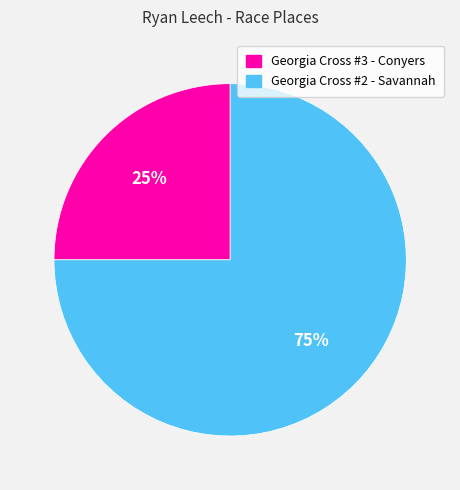

Combined, do Georgia Cross #3 - Conyers and Georgia Cross #2 - Savannah account for over 50%?

Yes